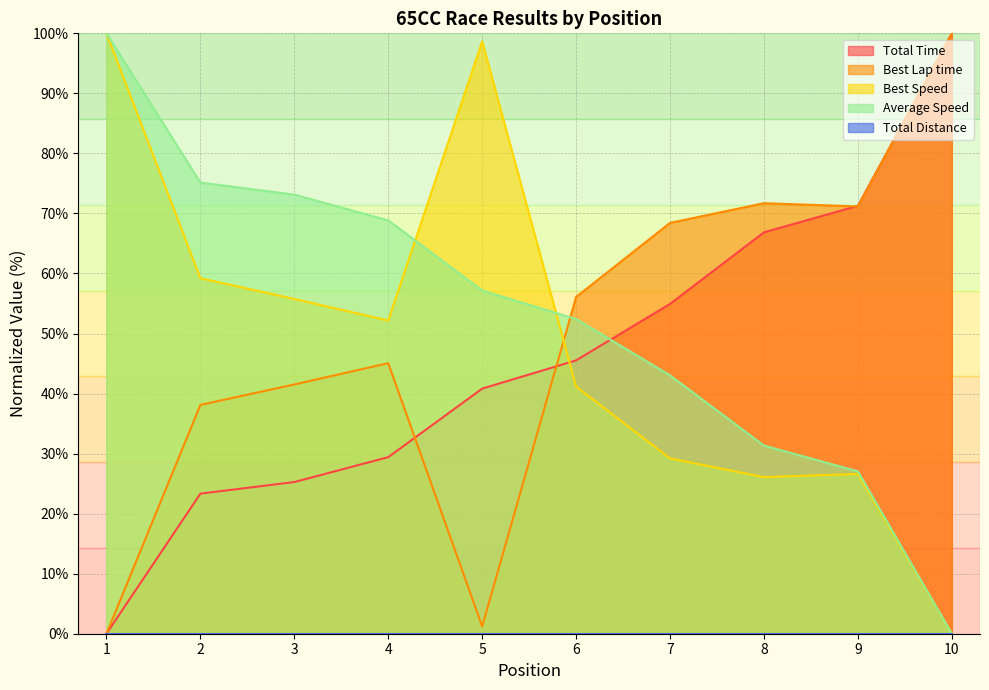

Where do Average Speed and Best Speed first cross each other?

4 and 5